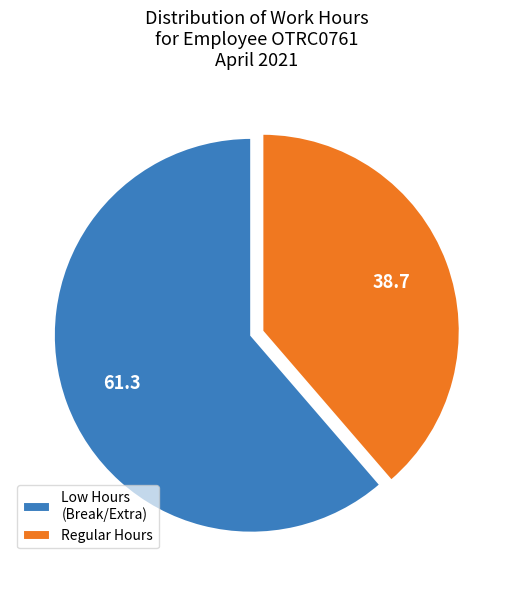

Which has a higher value, Regular Hours or Low Hours (Break/Extra)?

Low Hours (Break/Extra)